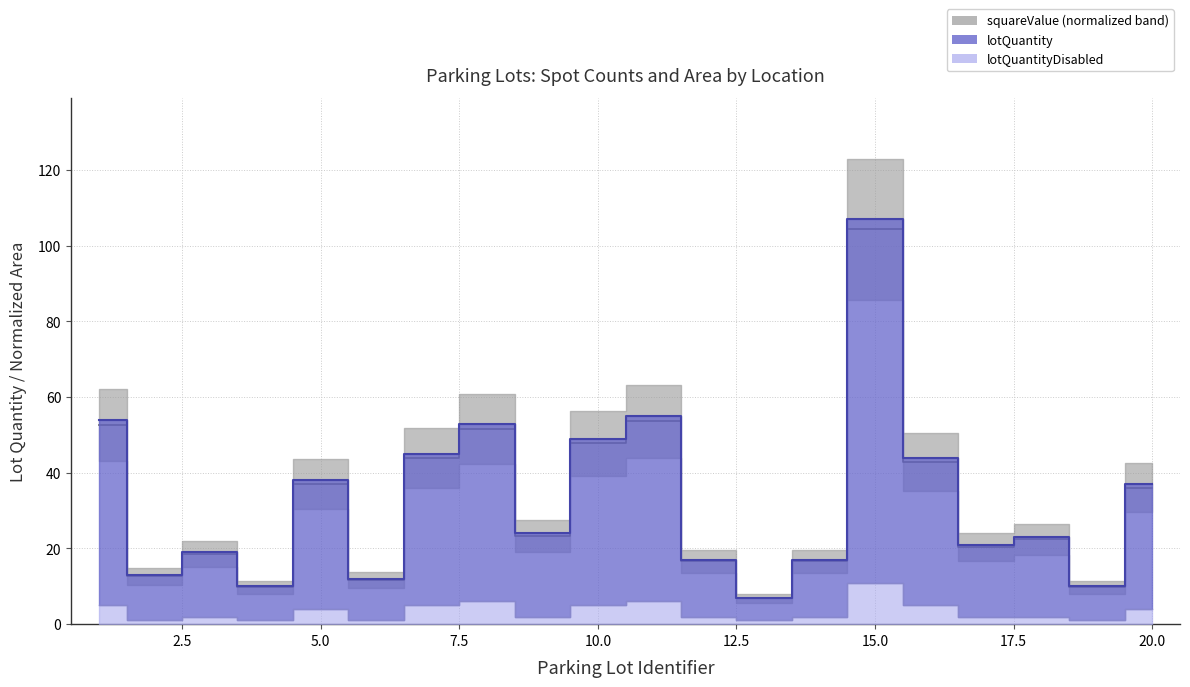

In lotQuantityDisabled, how many points are lower than both neighbors (excluding endpoints)?

6